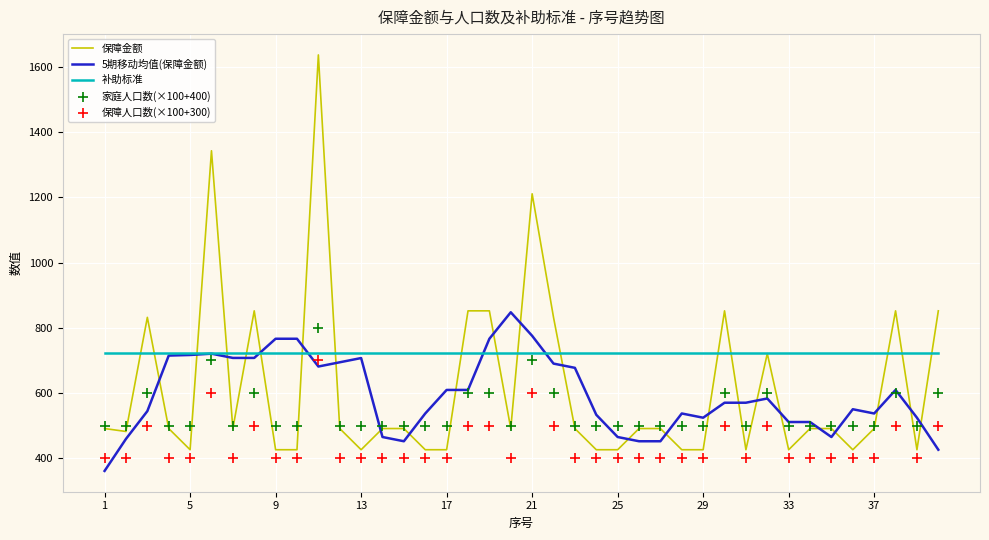

Is the value of 补助标准 at 5 greater than the value of 5期移动均值(保障金额) at 33?

Yes